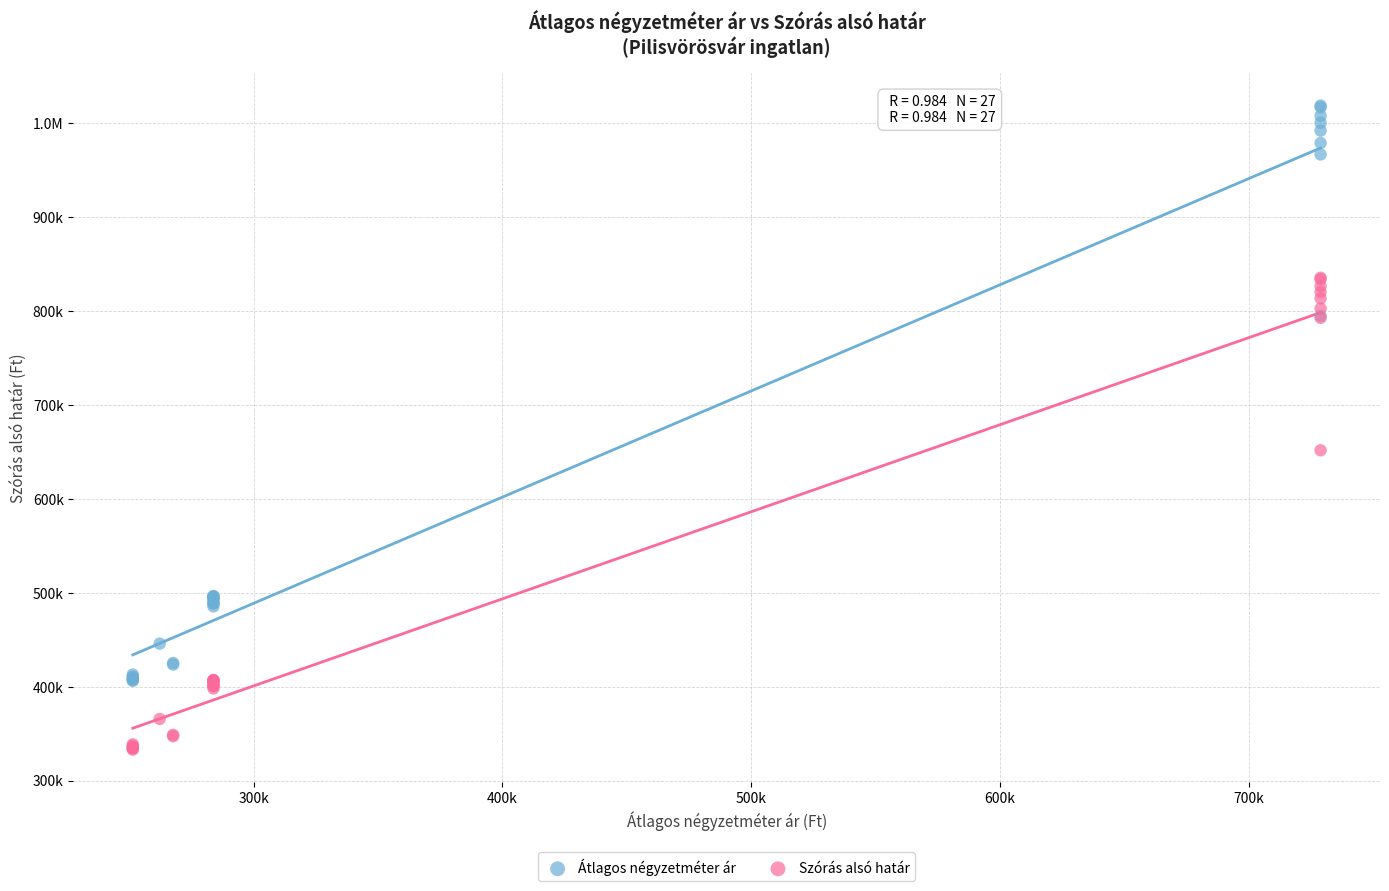

What are all the series names shown in the legend?

Átlagos négyzetméter ár, Szórás alsó határ